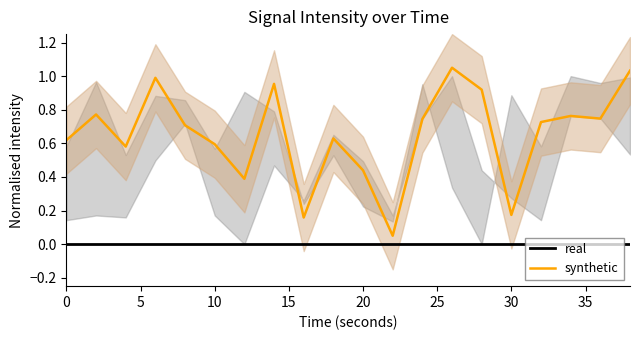

Which series has the widest spread of values?

synthetic